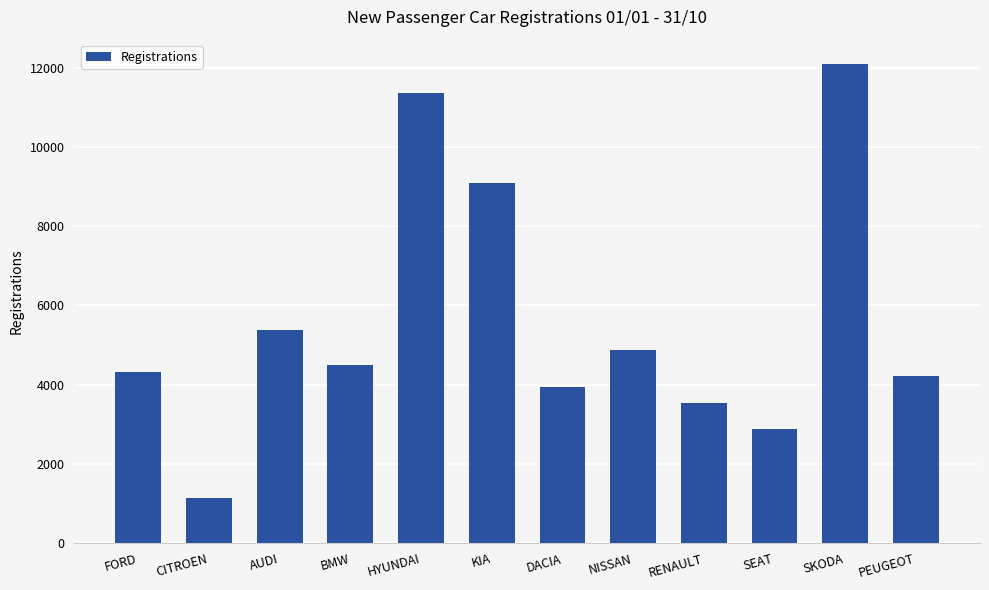

How many series are shown in this chart?

1